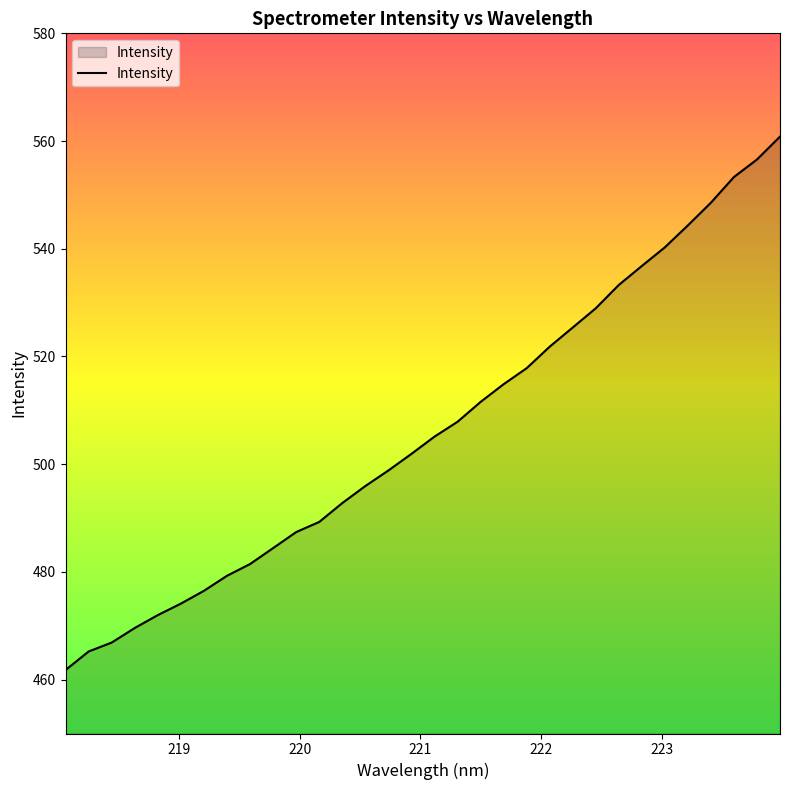

What is the sum of all values?

16204.9